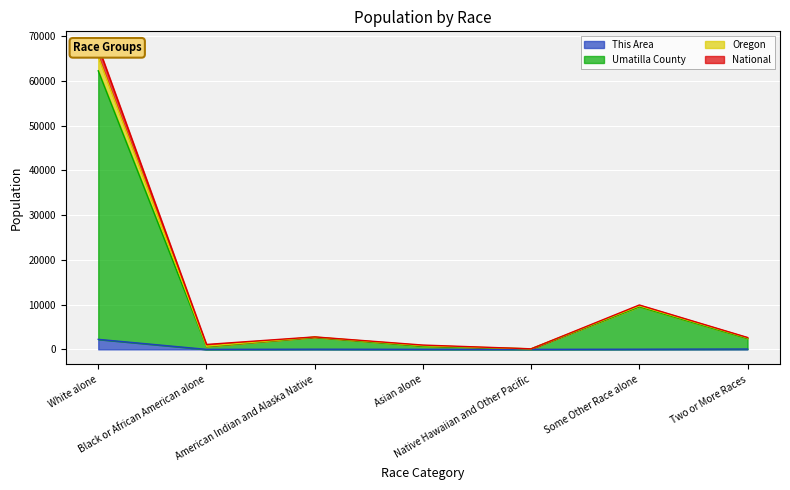

What is the value of the Umatilla County point at the 1st from the left?

62231.0